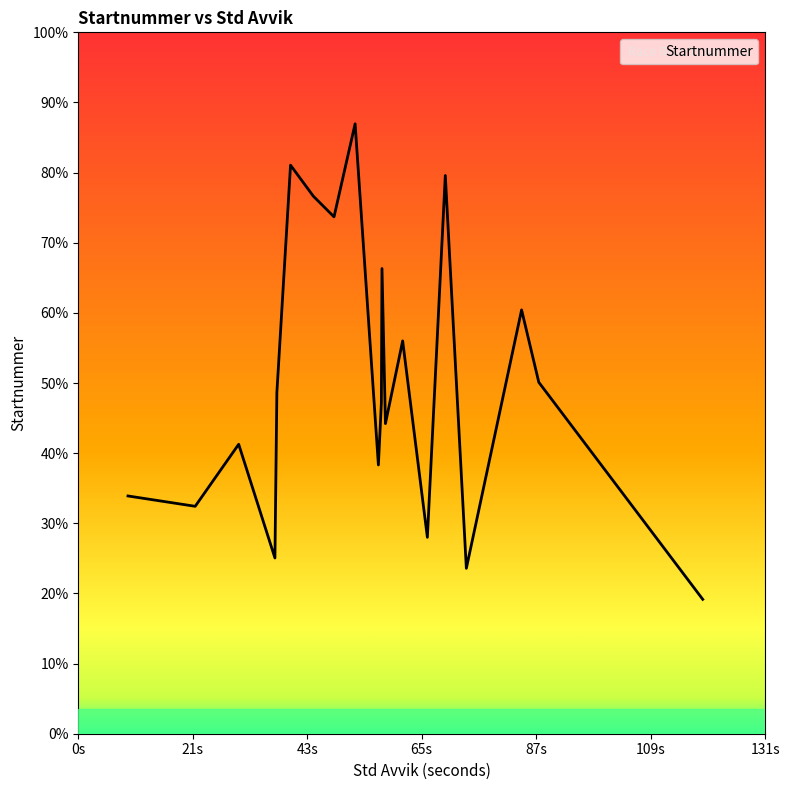

Does the chart display data point markers on the line(s)?

No